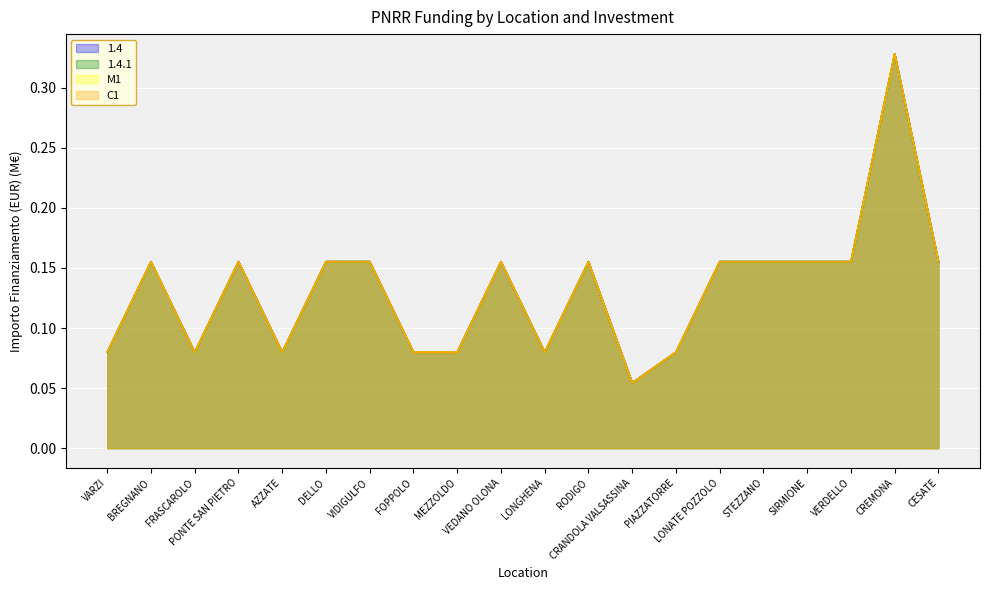

How many lines are shown in the chart?

4